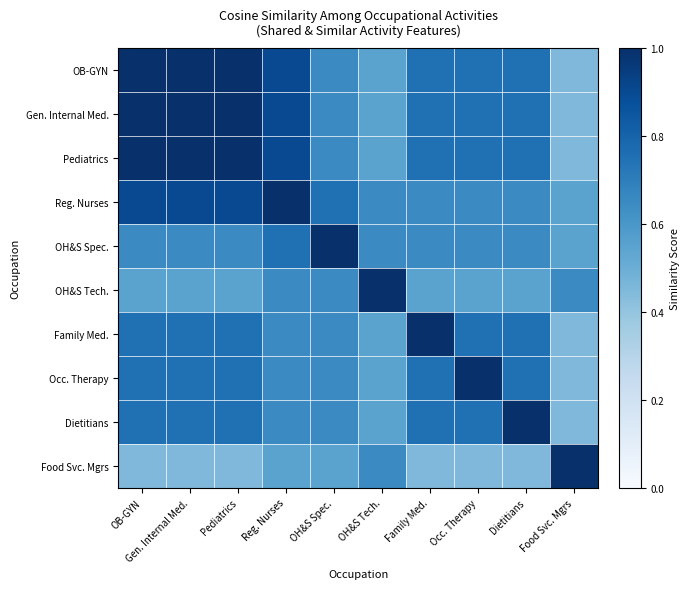

Reading right to left, list all the values displayed in this chart.

OB-GYN: Food Svc. Mgrs=0.5	Dietitians=0.8	Occ. Therapy=0.8	Family Med.=0.8	OH&S Tech.=0.6	OH&S Spec.=0.7	Reg. Nurses=0.9	Pediatrics=1.0	Gen. Internal Med.=1.0	OB-GYN=1.0
Gen. Internal Med.: Food Svc. Mgrs=0.5	Dietitians=0.8	Occ. Therapy=0.8	Family Med.=0.8	OH&S Tech.=0.6	OH&S Spec.=0.7	Reg. Nurses=0.9	Pediatrics=1.0	Gen. Internal Med.=1.0	OB-GYN=1.0
Pediatrics: Food Svc. Mgrs=0.5	Dietitians=0.8	Occ. Therapy=0.8	Family Med.=0.8	OH&S Tech.=0.6	OH&S Spec.=0.7	Reg. Nurses=0.9	Pediatrics=1.0	Gen. Internal Med.=1.0	OB-GYN=1.0
Reg. Nurses: Food Svc. Mgrs=0.6	Dietitians=0.7	Occ. Therapy=0.7	Family Med.=0.7	OH&S Tech.=0.7	OH&S Spec.=0.8	Reg. Nurses=1.0	Pediatrics=0.9	Gen. Internal Med.=0.9	OB-GYN=0.9
OH&S Spec.: Food Svc. Mgrs=0.6	Dietitians=0.7	Occ. Therapy=0.7	Family Med.=0.7	OH&S Tech.=0.7	OH&S Spec.=1.0	Reg. Nurses=0.8	Pediatrics=0.7	Gen. Internal Med.=0.7	OB-GYN=0.7
OH&S Tech.: Food Svc. Mgrs=0.7	Dietitians=0.6	Occ. Therapy=0.6	Family Med.=0.6	OH&S Tech.=1.0	OH&S Spec.=0.7	Reg. Nurses=0.7	Pediatrics=0.6	Gen. Internal Med.=0.6	OB-GYN=0.6
Family Med.: Food Svc. Mgrs=0.5	Dietitians=0.8	Occ. Therapy=0.8	Family Med.=1.0	OH&S Tech.=0.6	OH&S Spec.=0.7	Reg. Nurses=0.7	Pediatrics=0.8	Gen. Internal Med.=0.8	OB-GYN=0.8
Occ. Therapy: Food Svc. Mgrs=0.5	Dietitians=0.8	Occ. Therapy=1.0	Family Med.=0.8	OH&S Tech.=0.6	OH&S Spec.=0.7	Reg. Nurses=0.7	Pediatrics=0.8	Gen. Internal Med.=0.8	OB-GYN=0.8
Dietitians: Food Svc. Mgrs=0.5	Dietitians=1.0	Occ. Therapy=0.8	Family Med.=0.8	OH&S Tech.=0.6	OH&S Spec.=0.7	Reg. Nurses=0.7	Pediatrics=0.8	Gen. Internal Med.=0.8	OB-GYN=0.8
Food Svc. Mgrs: Food Svc. Mgrs=1.0	Dietitians=0.5	Occ. Therapy=0.5	Family Med.=0.5	OH&S Tech.=0.7	OH&S Spec.=0.6	Reg. Nurses=0.6	Pediatrics=0.5	Gen. Internal Med.=0.5	OB-GYN=0.5